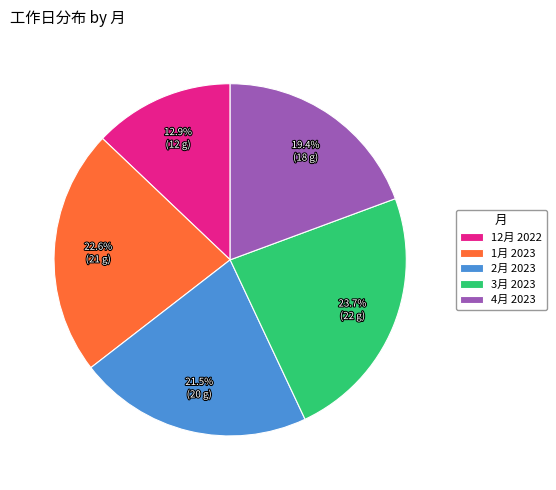

To the nearest percent, what is the combined percentage of 2月 2023 and 1月 2023?

44%